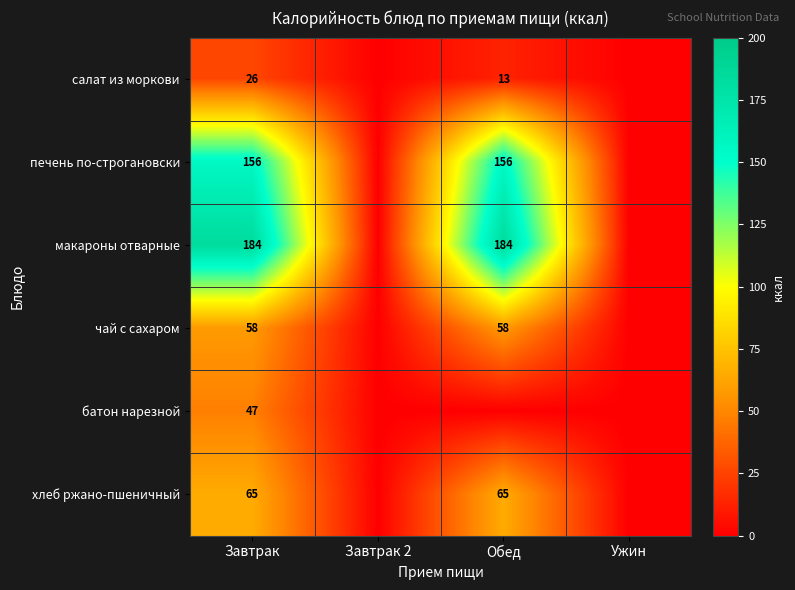

The value of печень по-строгановски at Завтрак is 156. True or false?

True